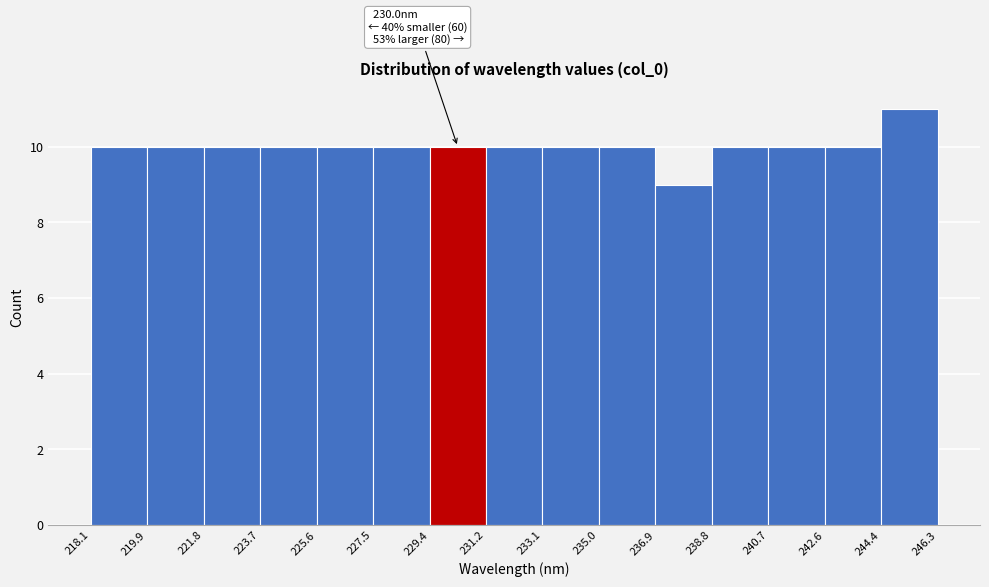

Which range on the x-axis has the tallest bar?

244.4 to 246.3